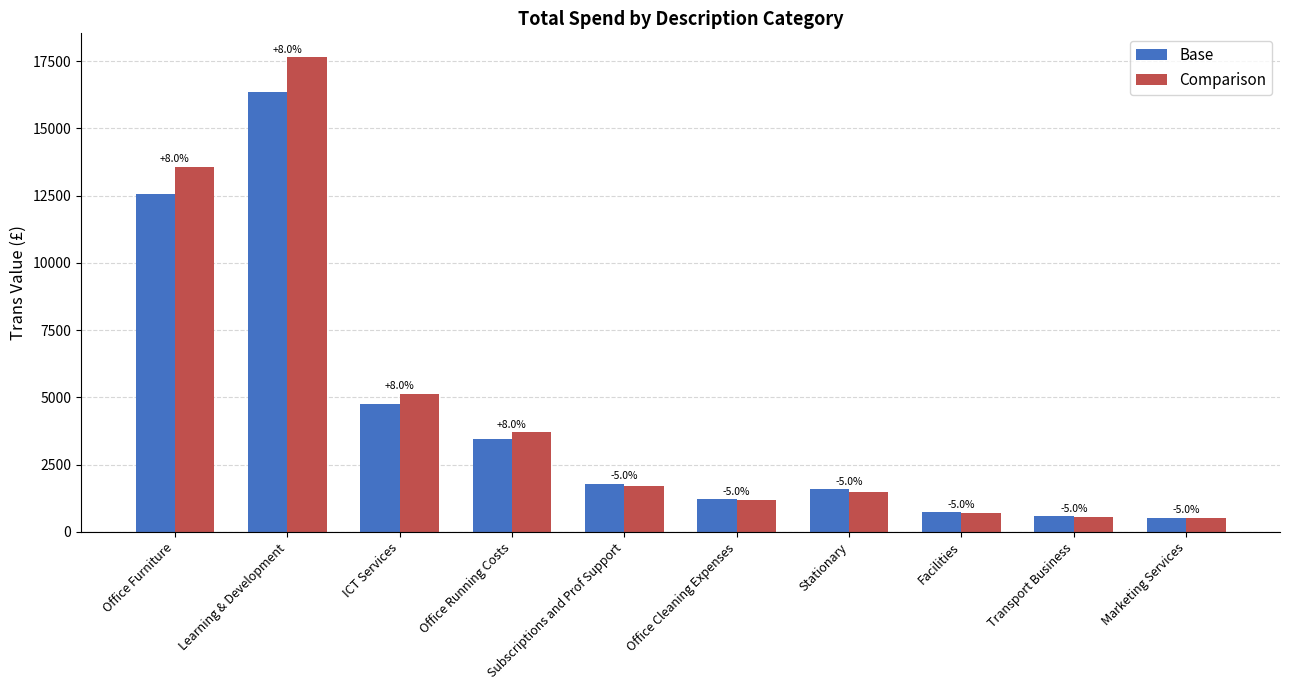

Reading left to right, extract all data points from this chart.

Base: Office Furniture=12573.5	Learning & Development=16341.0	ICT Services=4759.8	Office Running Costs=3441.2	Subscriptions and Prof Support=1800.0	Office Cleaning Expenses=1235.0	Stationary=1578.1	Facilities=731.0	Transport Business=600.0	Marketing Services=536.4
Comparison: Office Furniture=13579.4	Learning & Development=17648.3	ICT Services=5140.6	Office Running Costs=3716.5	Subscriptions and Prof Support=1710.0	Office Cleaning Expenses=1173.3	Stationary=1499.2	Facilities=694.5	Transport Business=570.0	Marketing Services=509.6